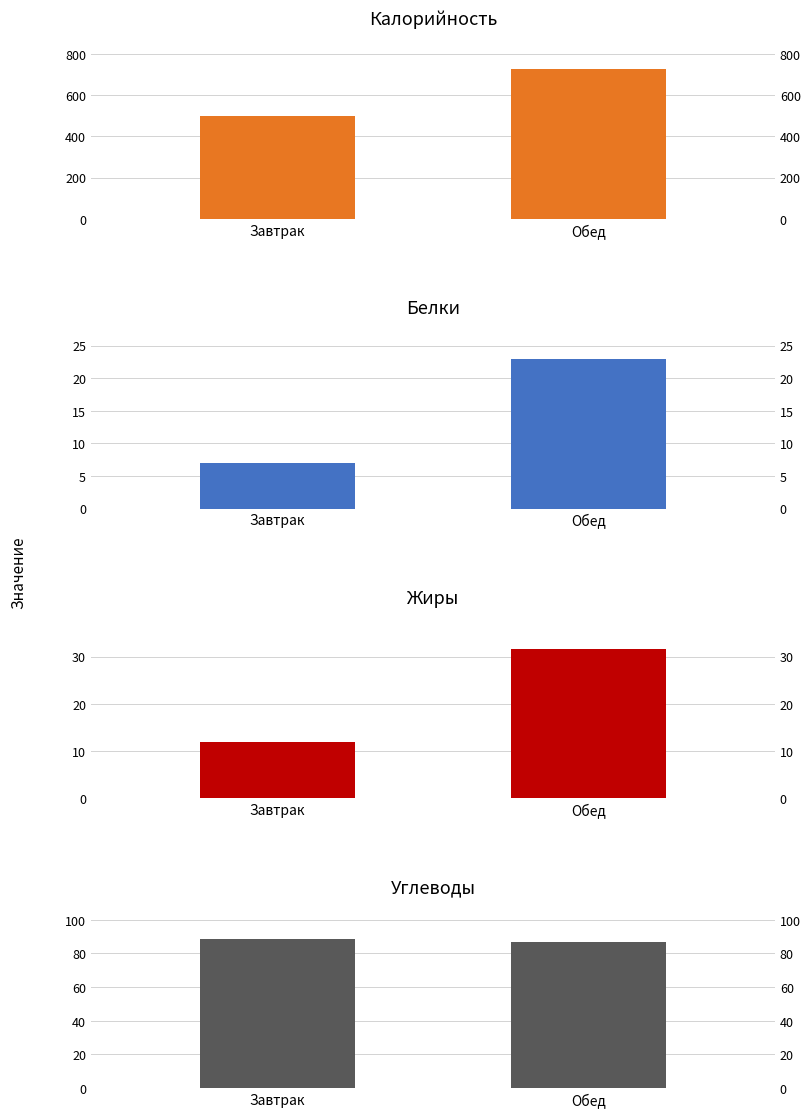

Which series has the largest total across all categories?

Калорийность